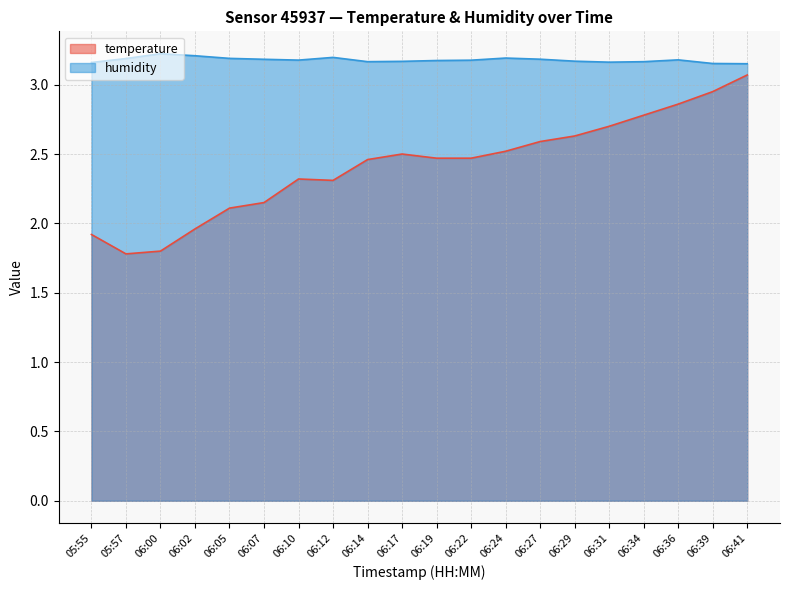

What is the sum of all humidity values?

63.6